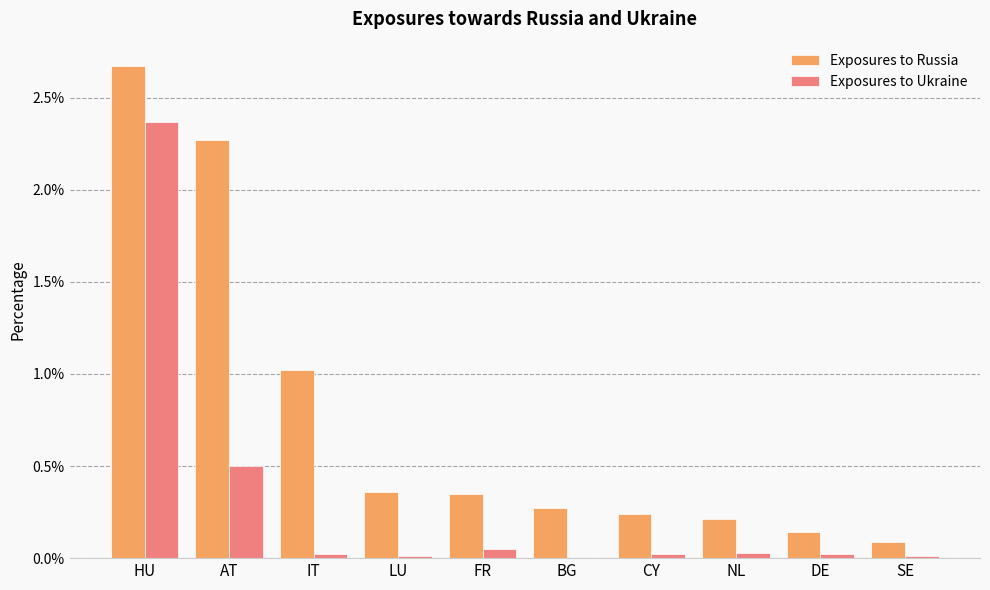

Is the value of Exposures to Russia at BG greater than the value of Exposures to Ukraine at IT?

Yes